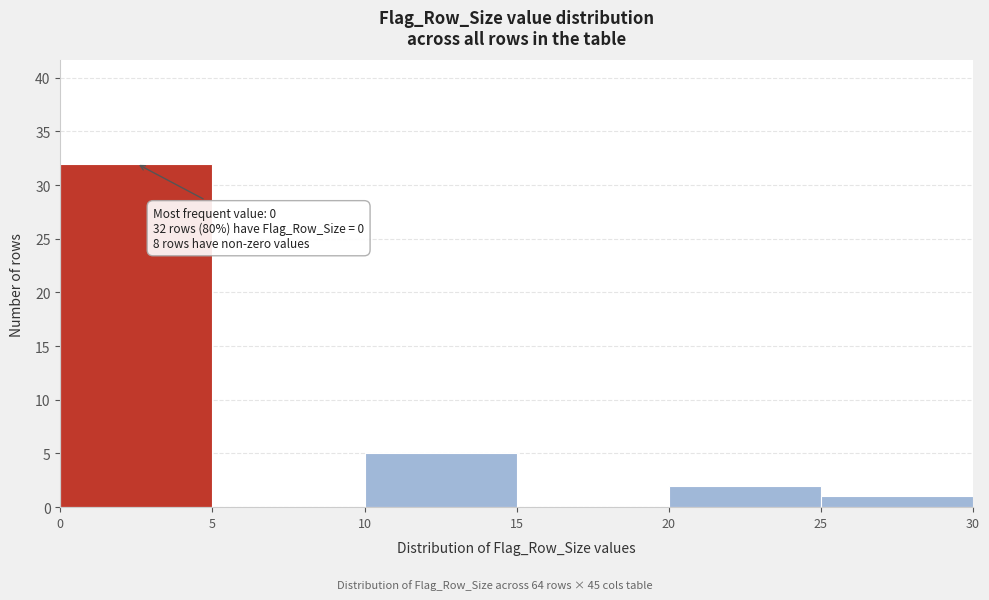

Which range on the x-axis has the tallest bar?

0 to 5